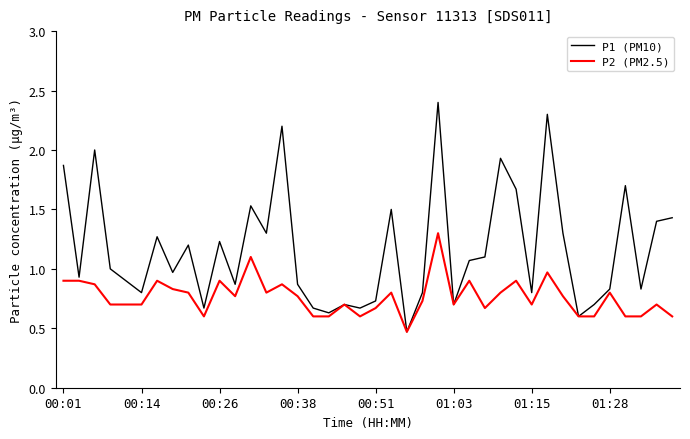

What is the greatest value displayed?

2.4